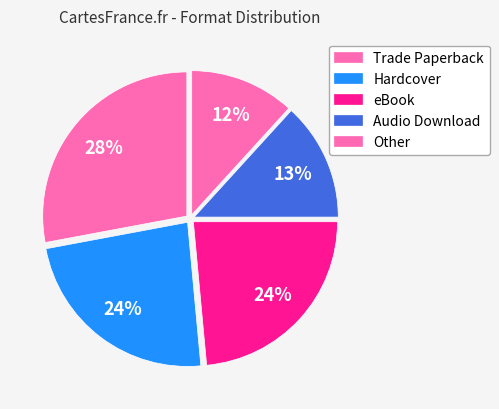

Does any single category account for the majority?

No